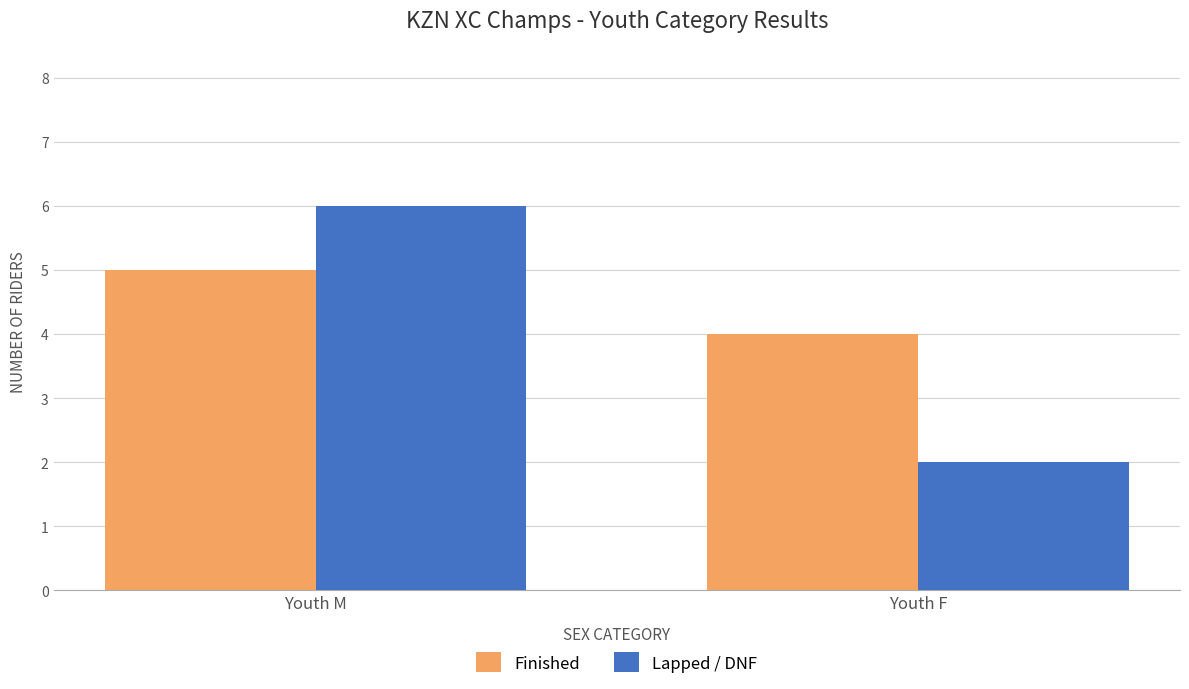

Rank the categories by Finished value from lowest to highest.

Youth F, Youth M